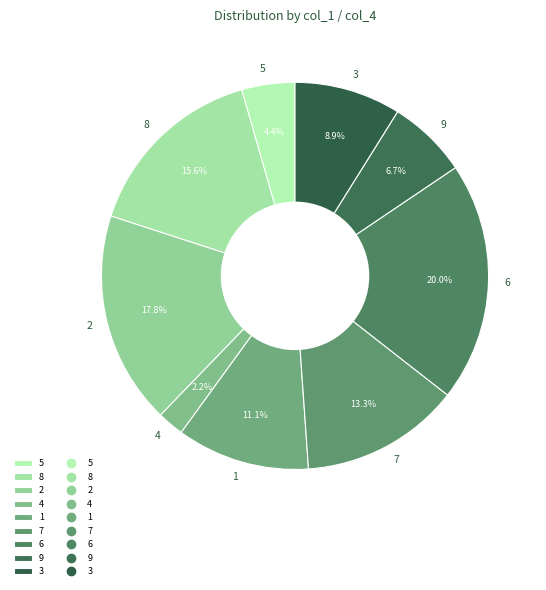

Is there any slice that represents more than half of the pie?

No